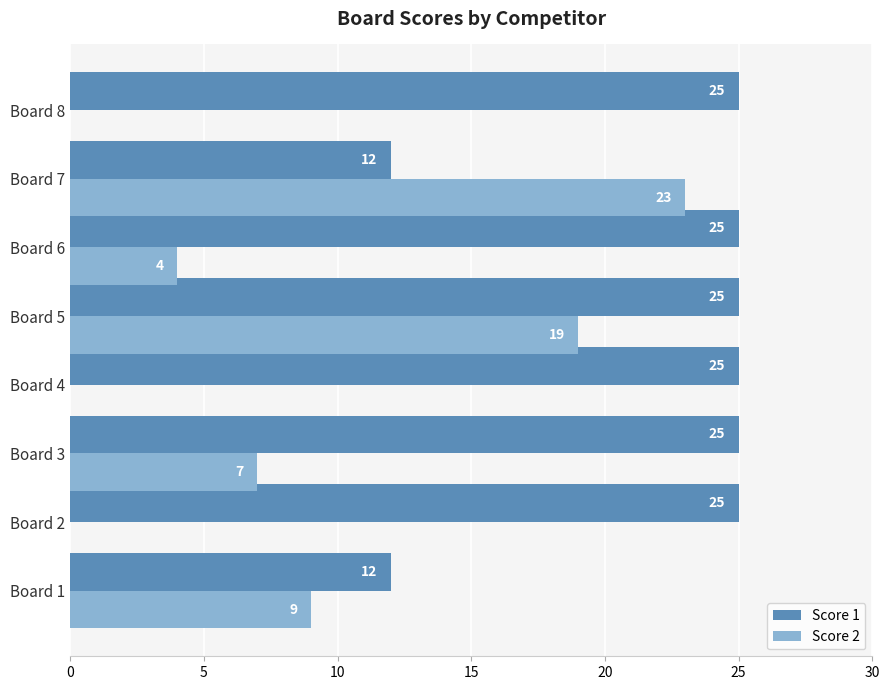

Where is Score 2 nearest to the value 11?

Board 1